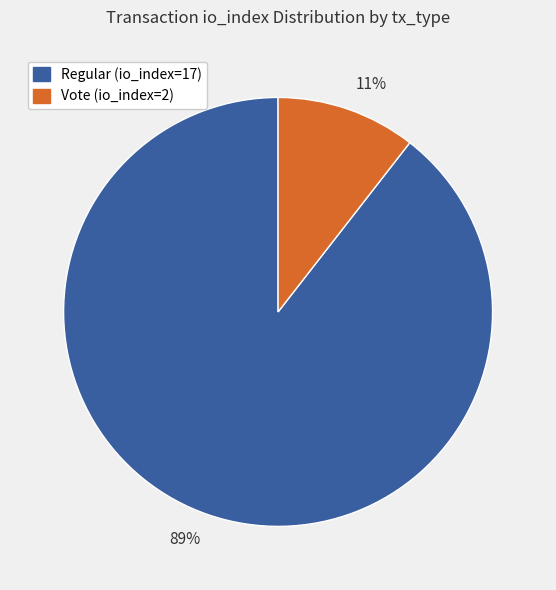

Is the sum of Vote (io_index=2) and Regular (io_index=17) greater than half?

Yes